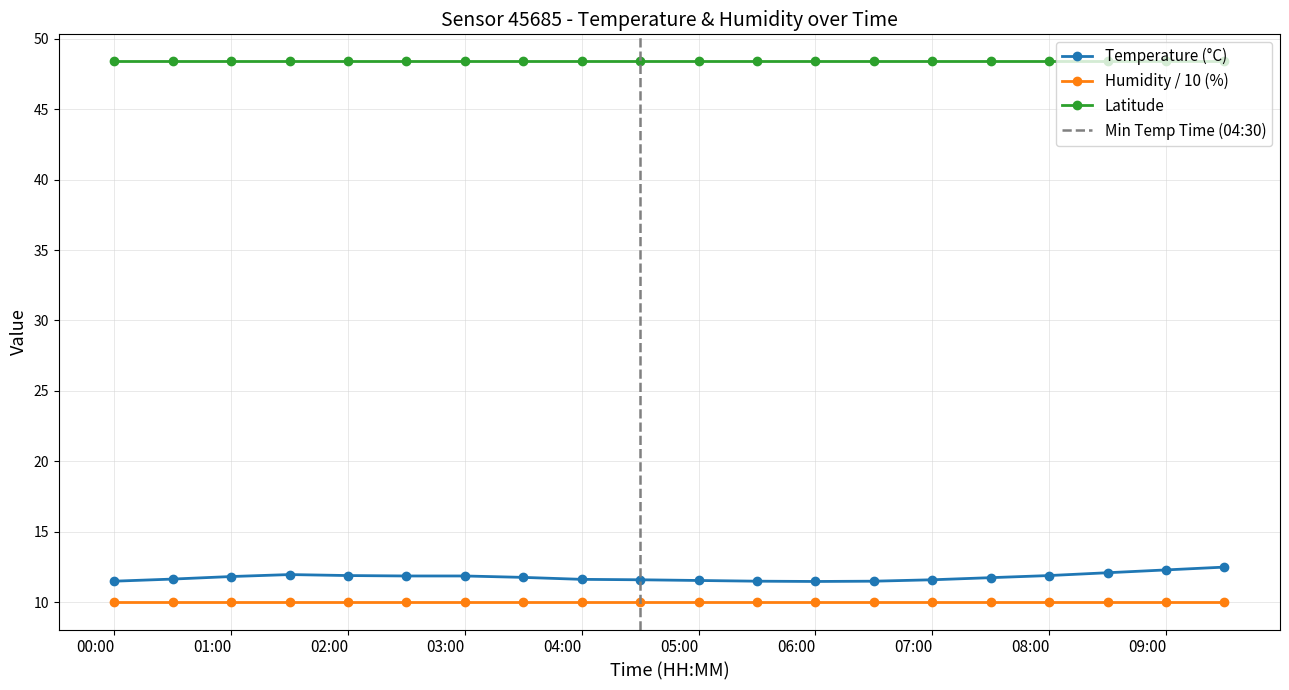

What is the value of the humidity point at the 19th from the left?

99.9